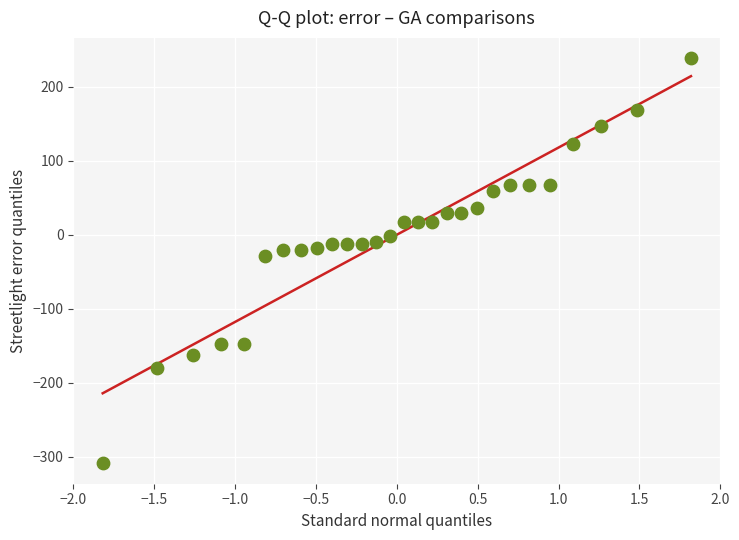

What is the range of X values (max minus min)?

3.6